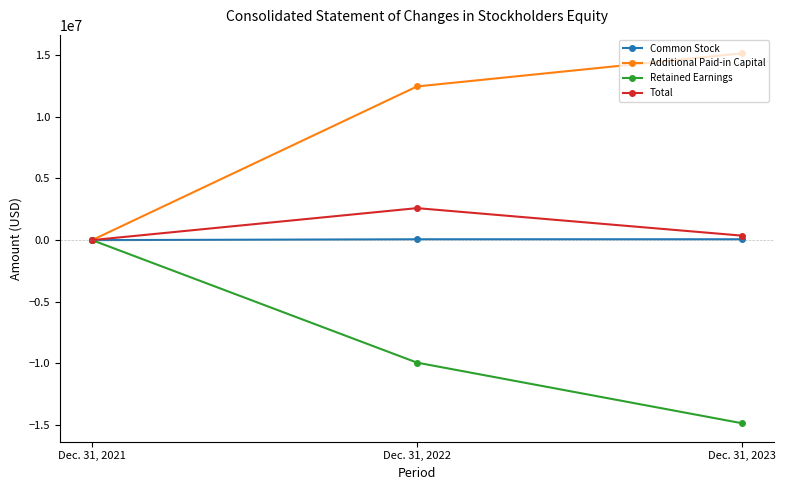

Between Dec. 31, 2021 and Dec. 31, 2022, which series saw the biggest shift?

Additional Paid-in Capital